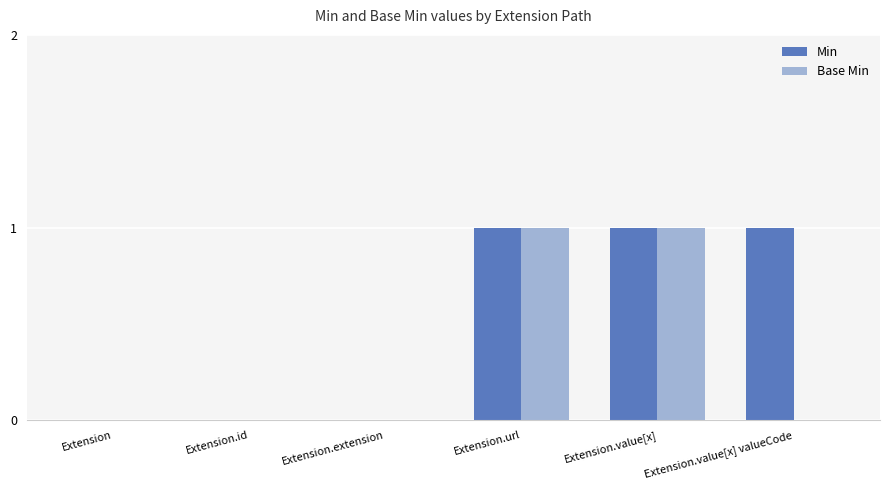

How many categories are shown in the chart?

6